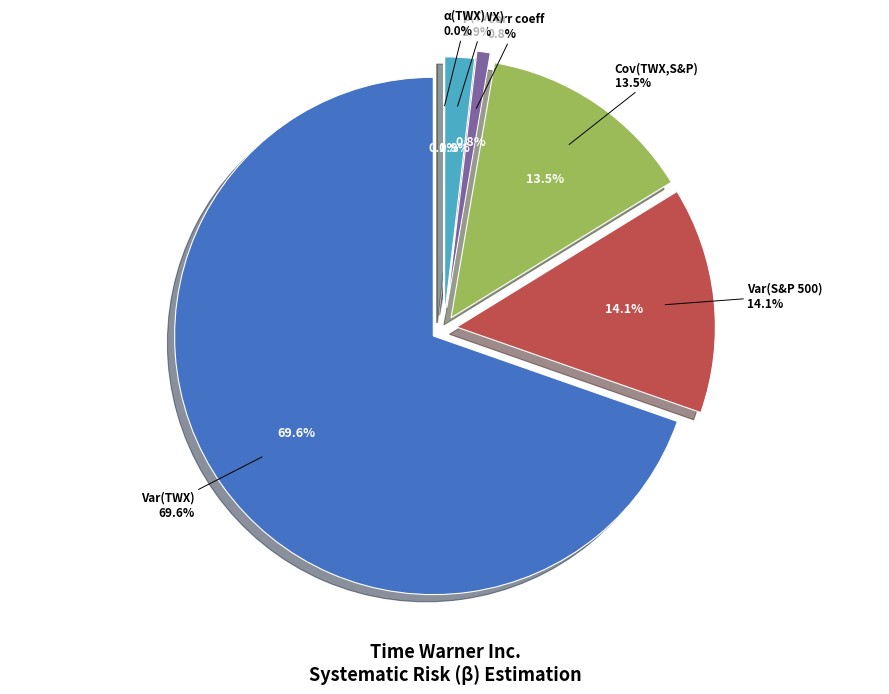

Is there a majority slice in this chart?

Yes